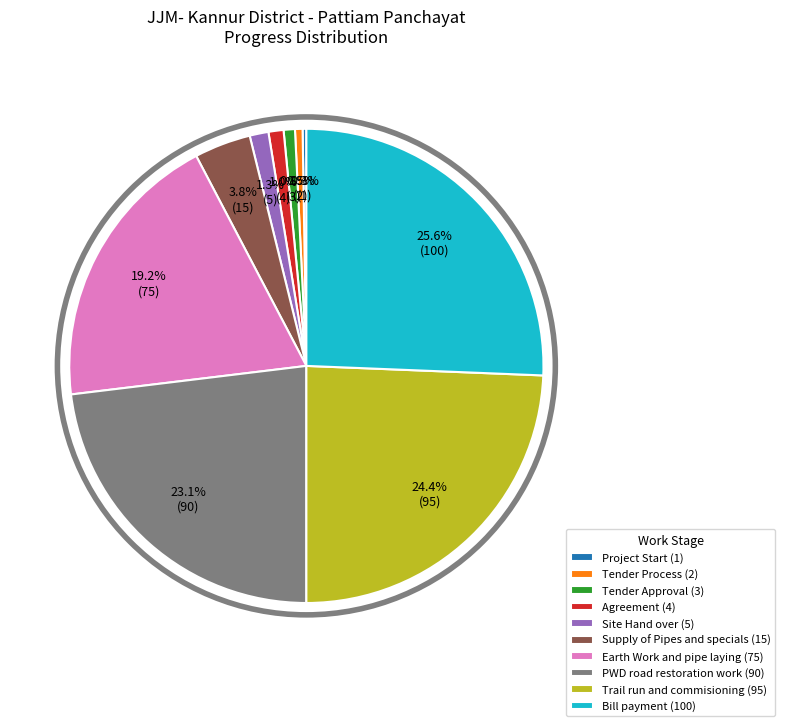

What is the largest slice in the pie chart?

Bill payment